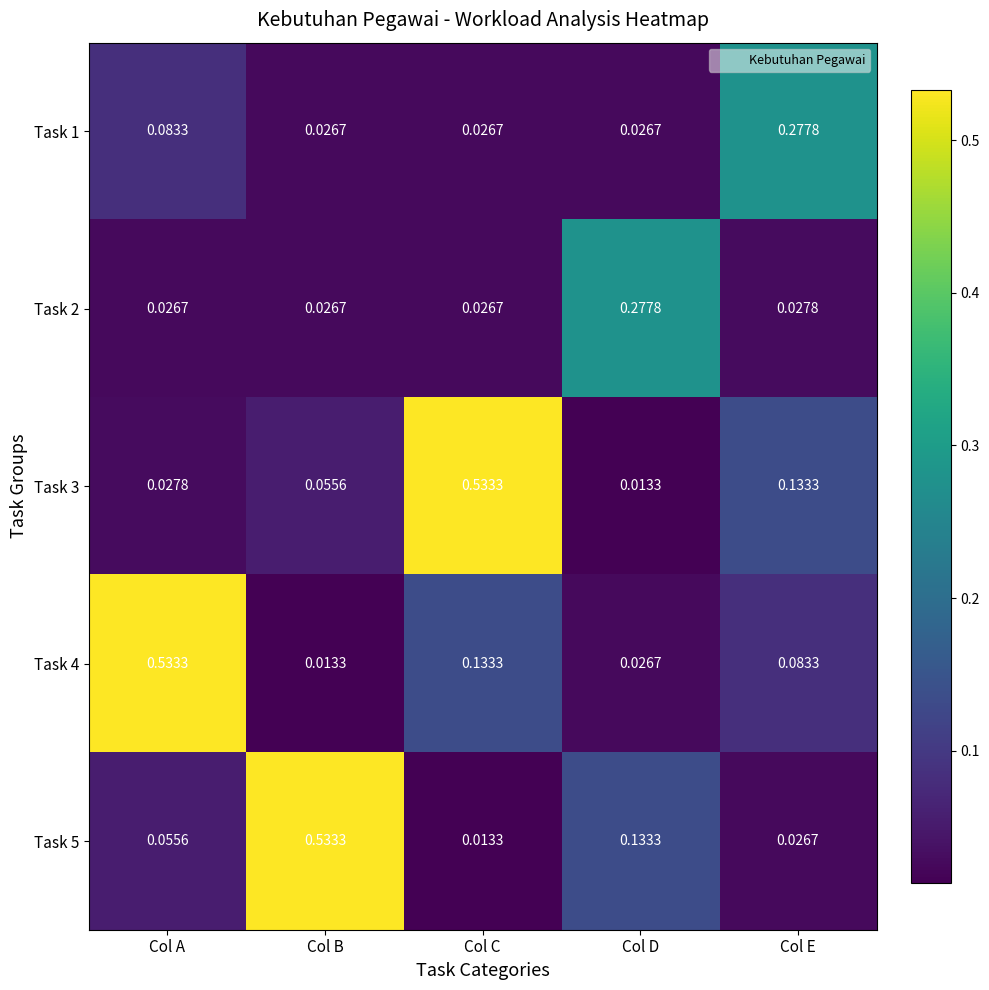

Rank the categories by Task 5 value from highest to lowest.

Col B, Col D, Col A, Col E, Col C